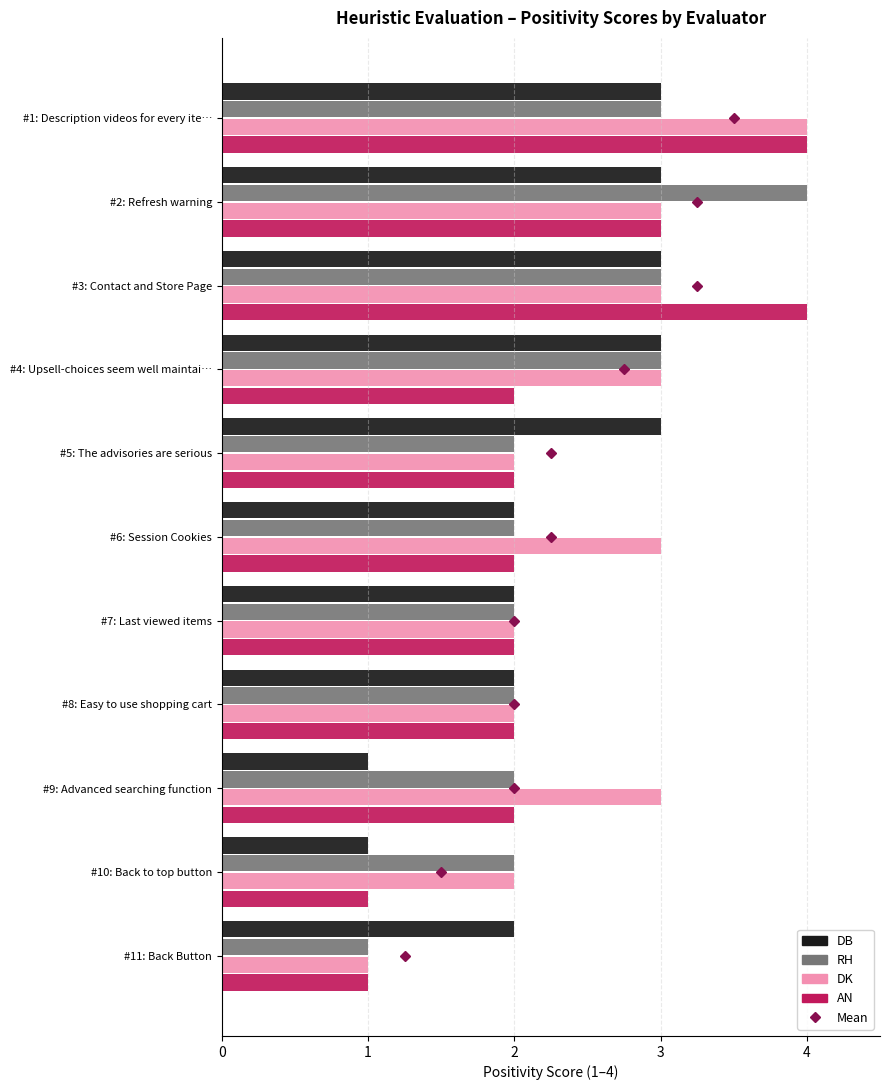

What is the total value across all series at #10: Back to top button?

6